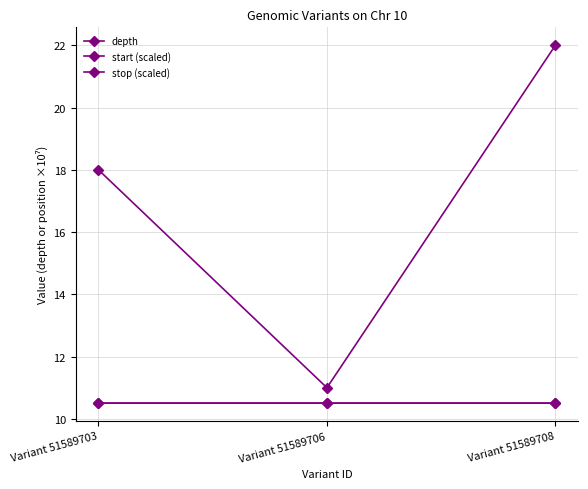

At which category is the sum across all series the highest?

Variant 51589708